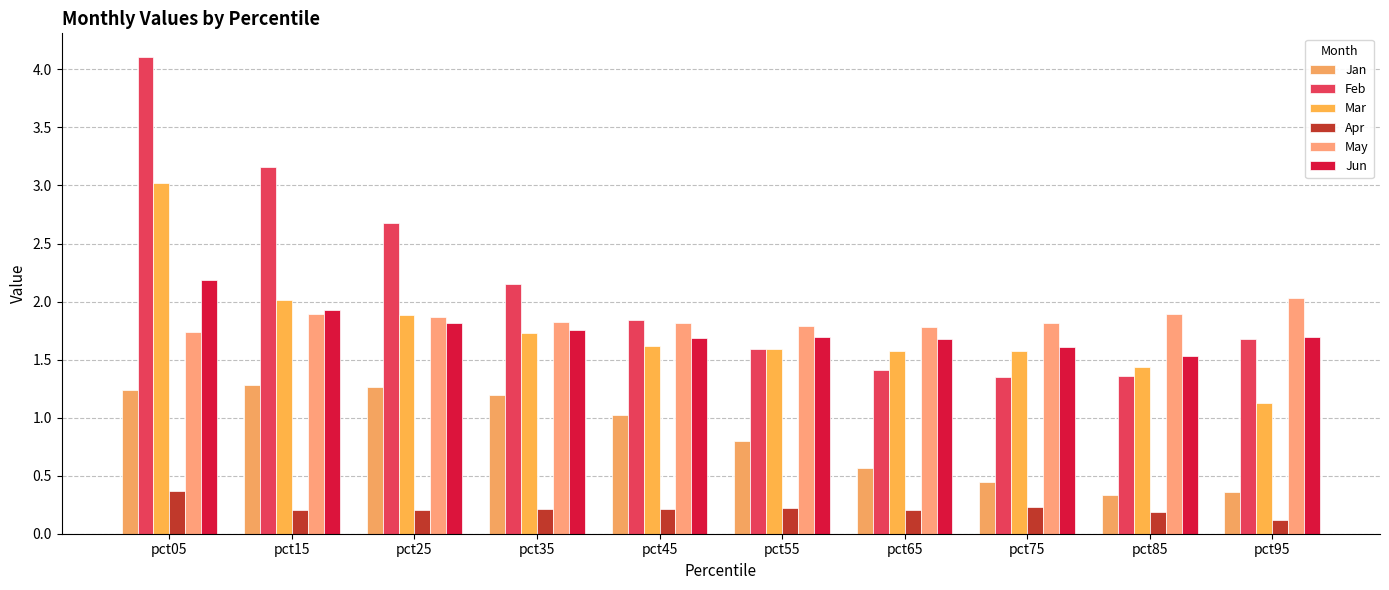

Is the value of Jan at pct95 greater than the value of Jun at pct05?

No